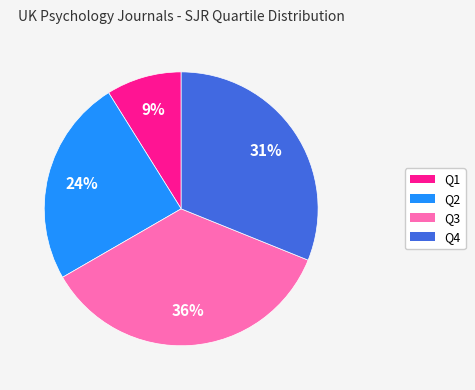

Approximately how many times larger is the value at Q2 compared to Q3?

0.7